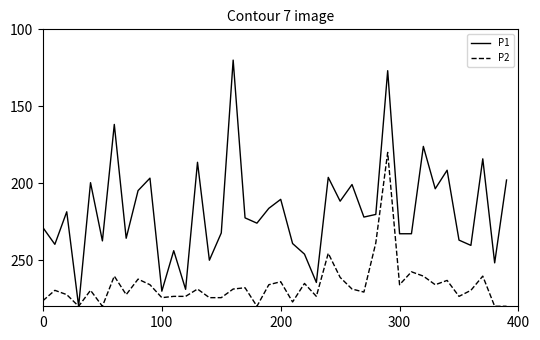

How many series are shown in this chart?

2